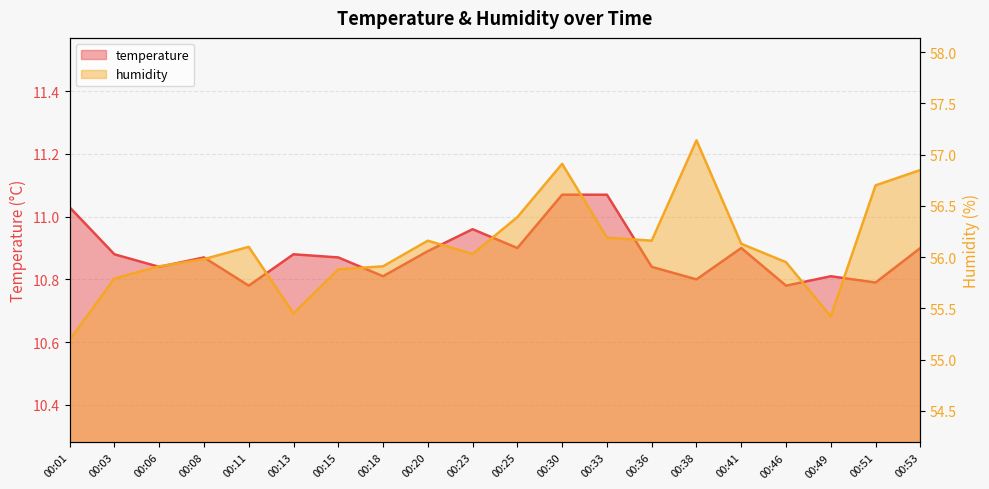

True or false: humidity and temperature intersect in this chart.

False